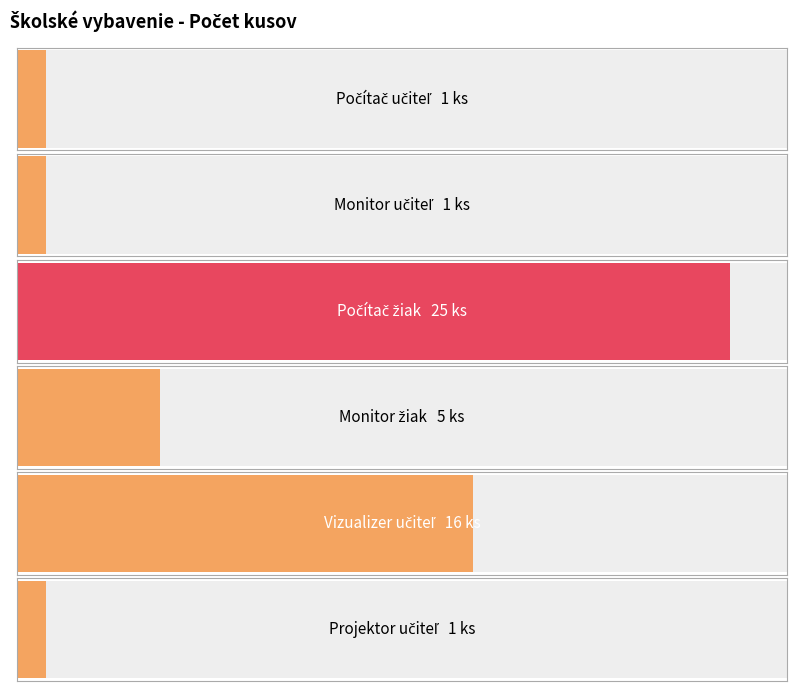

Which category has the highest value across all series?

Počítač žiak